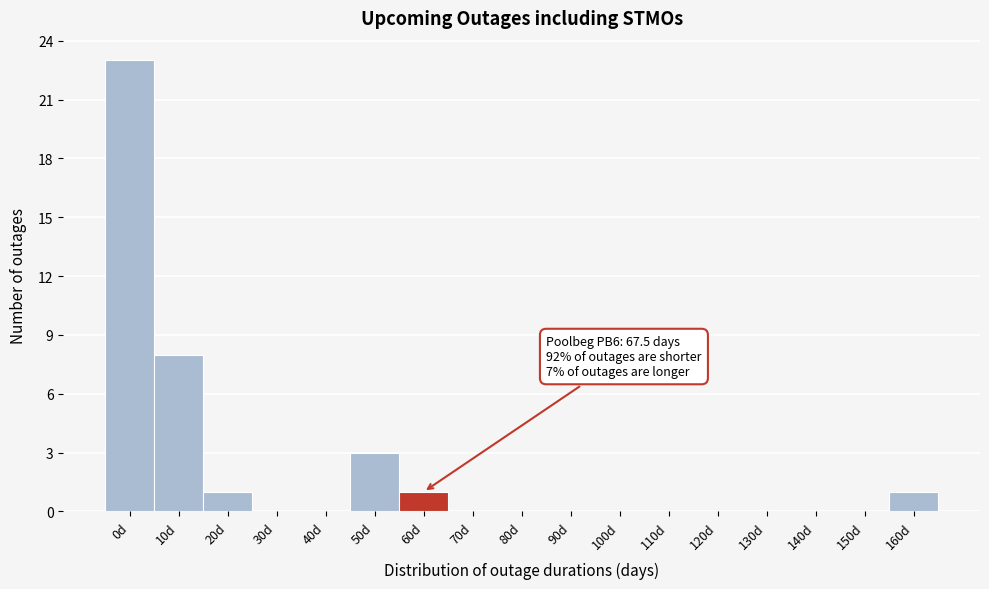

Reading left to right, extract all data points from this chart.

0d=23	10d=8	20d=1	30d=0	40d=0	50d=3	60d=1	70d=0	80d=0	90d=0	100d=0	110d=0	120d=0	130d=0	140d=0	150d=0	160d=1